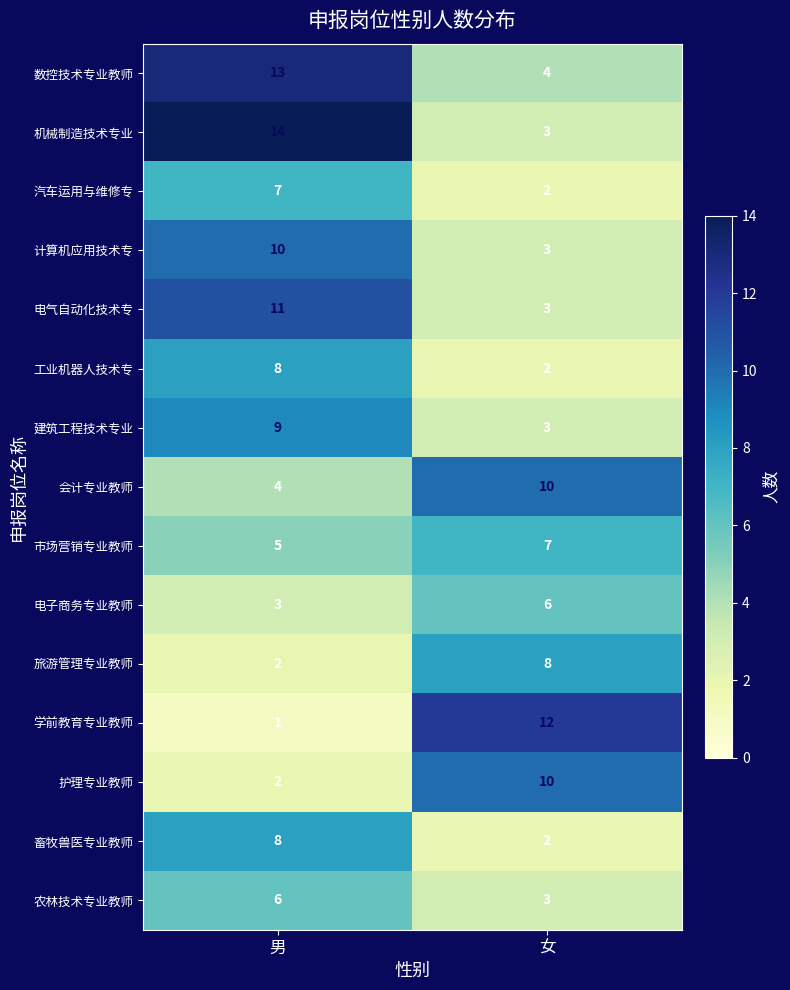

At how many categories does at least one series exceed 8?

2